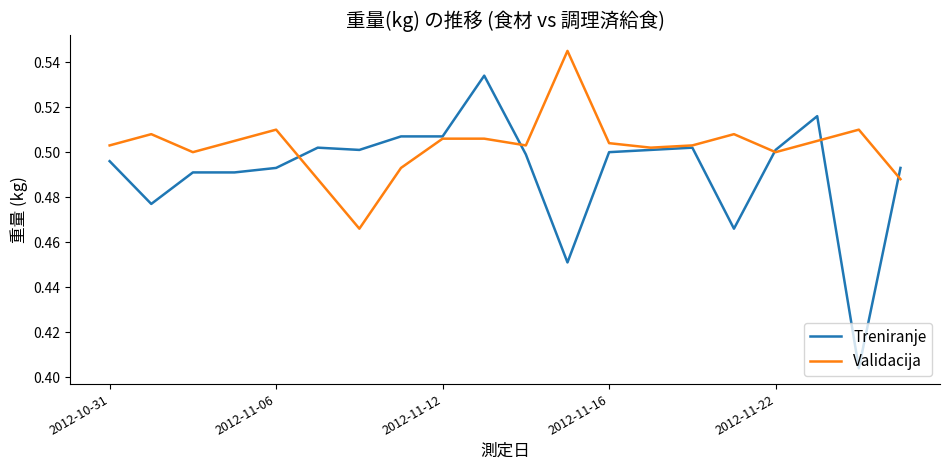

Which series has the largest total across all categories?

Validacija